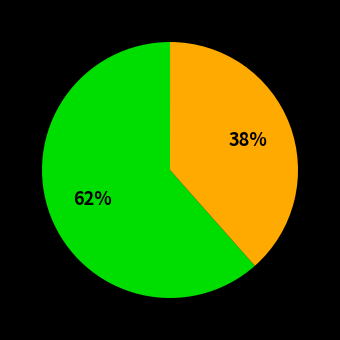

To the nearest percent, what is the difference between the largest and smallest slice percentages?

62%